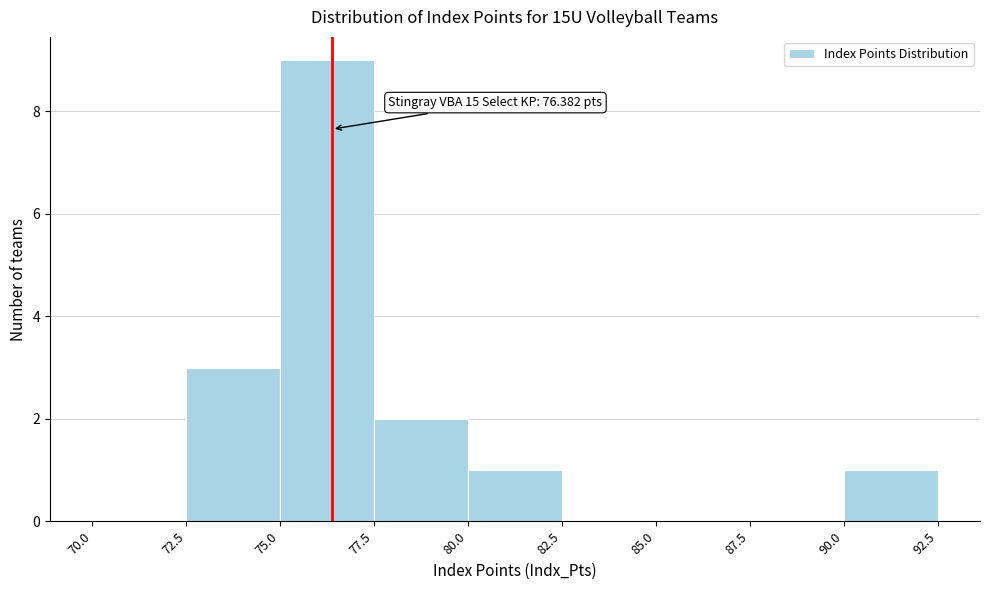

Over which range of the x-axis is the bar tallest?

75.0 to 77.5